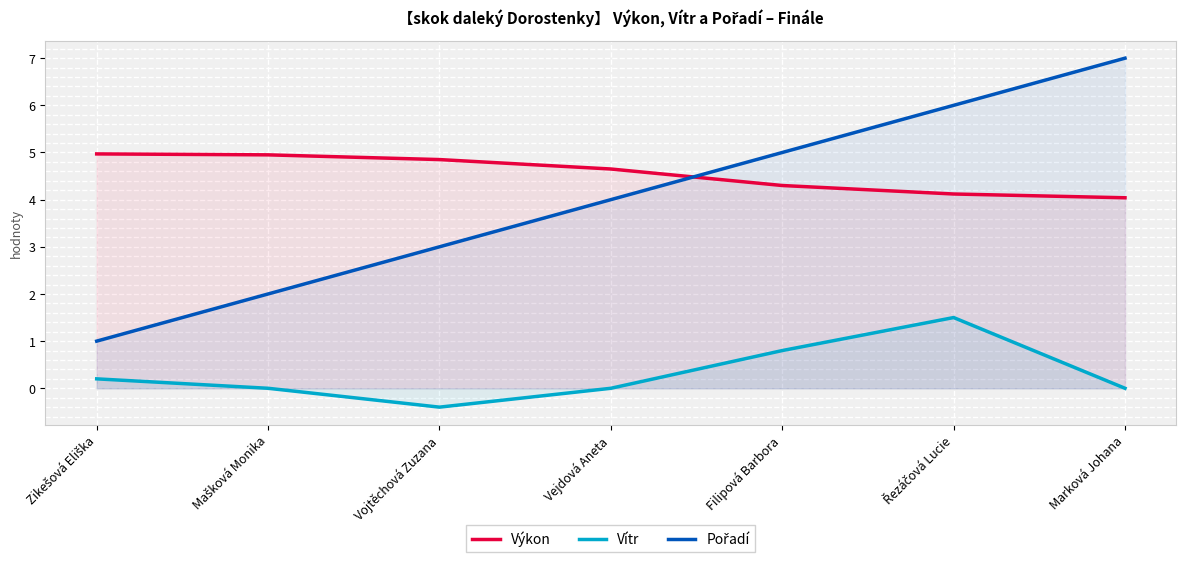

What is the approximate value of Pořadí at Vejdová Aneta?

4.0